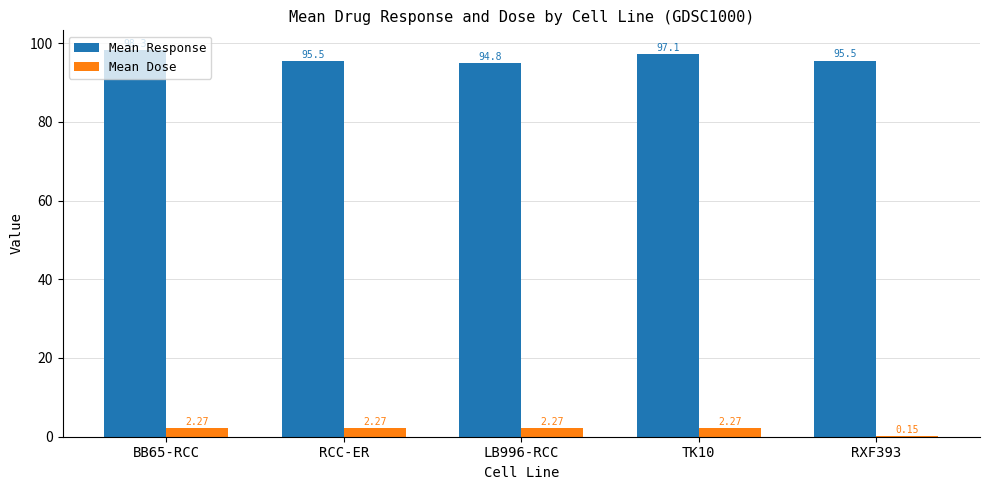

Which series has the largest total across all categories?

Mean Response